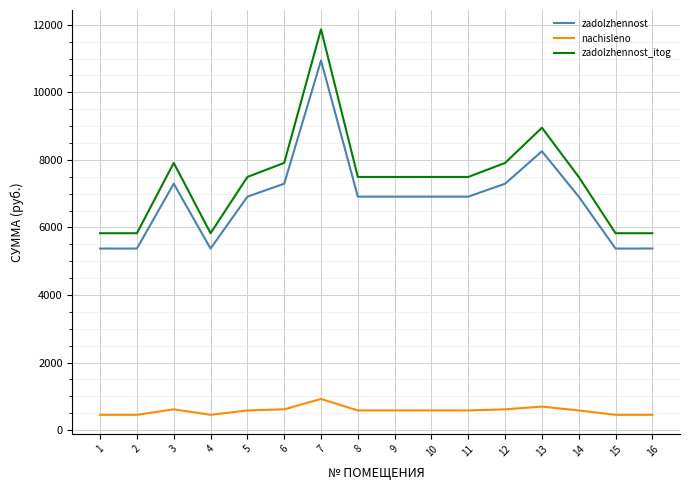

The nachisleno series shows 453.6 at 4. True or false?

True